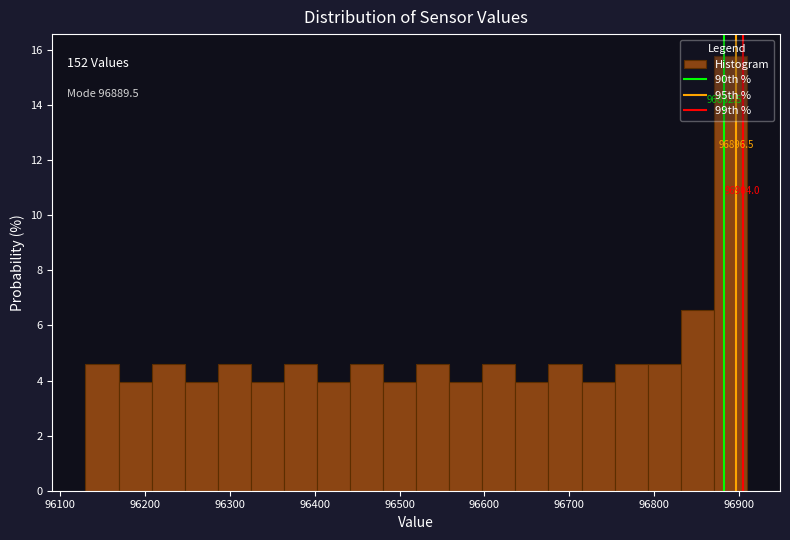

Around what value on the x-axis is the tallest bar? Give the approximate position of its centre, as read against the axis.

96890